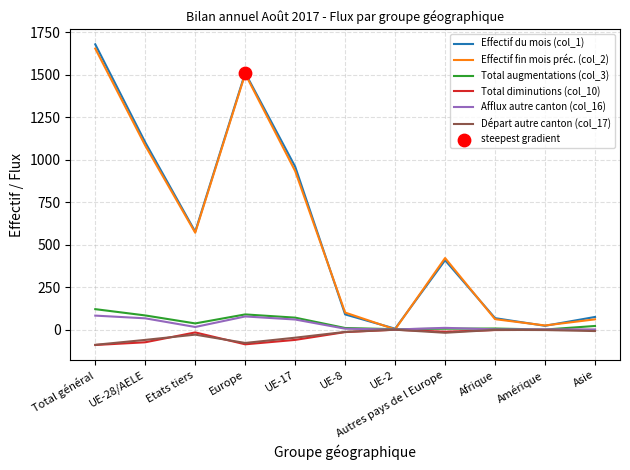

Which series has the largest range (max minus min)?

Effectif du mois (col_1)